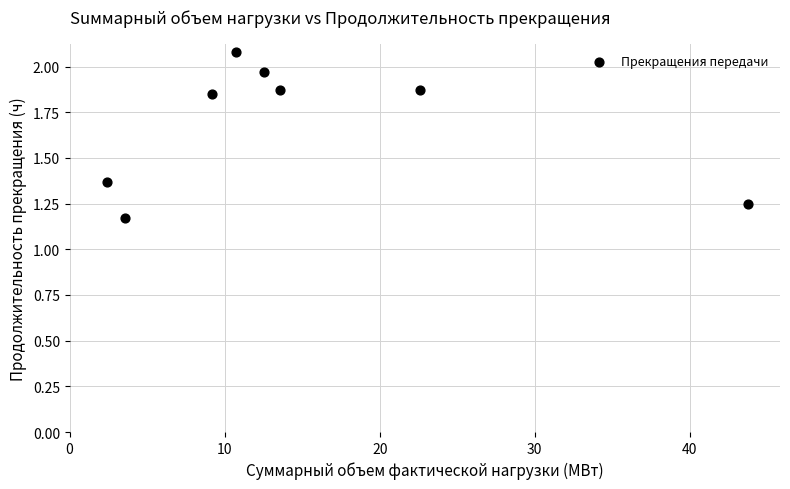

What is the range of X values (max minus min)?

41.3